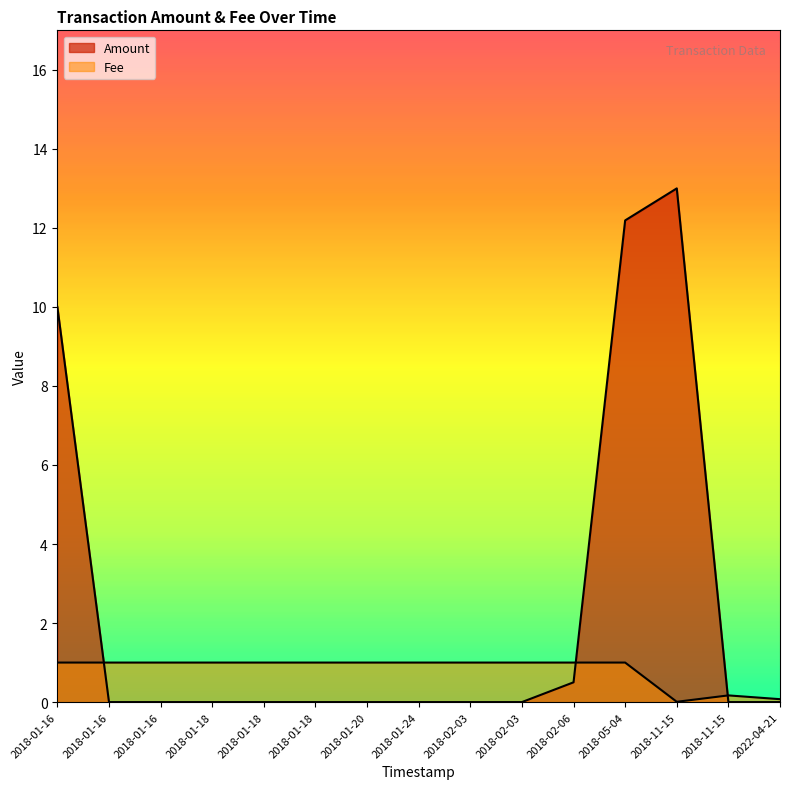

Between 2018-01-18 09:06 and 2018-02-06 09:10, which is larger?

2018-02-06 09:10